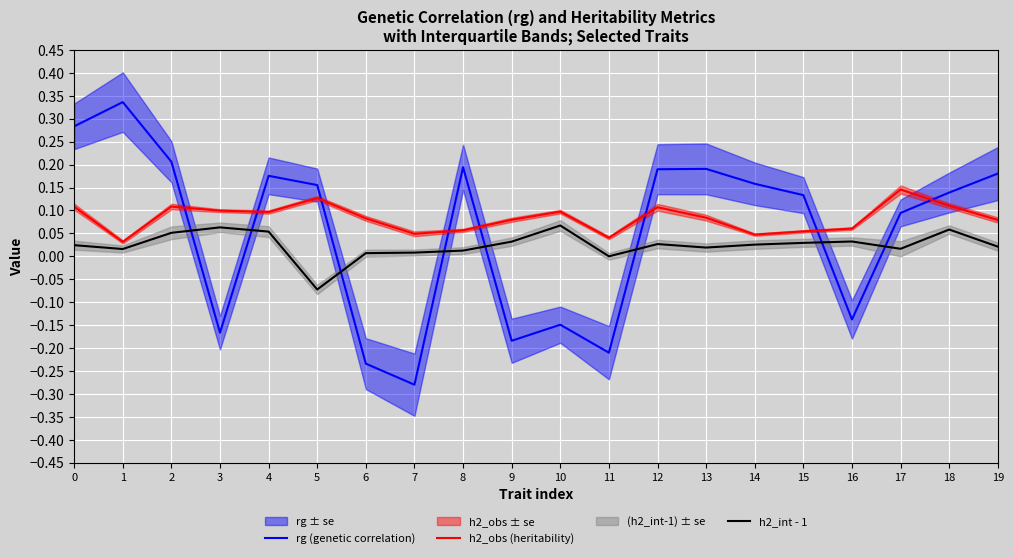

Which label corresponds to the smallest value in the chart?

7